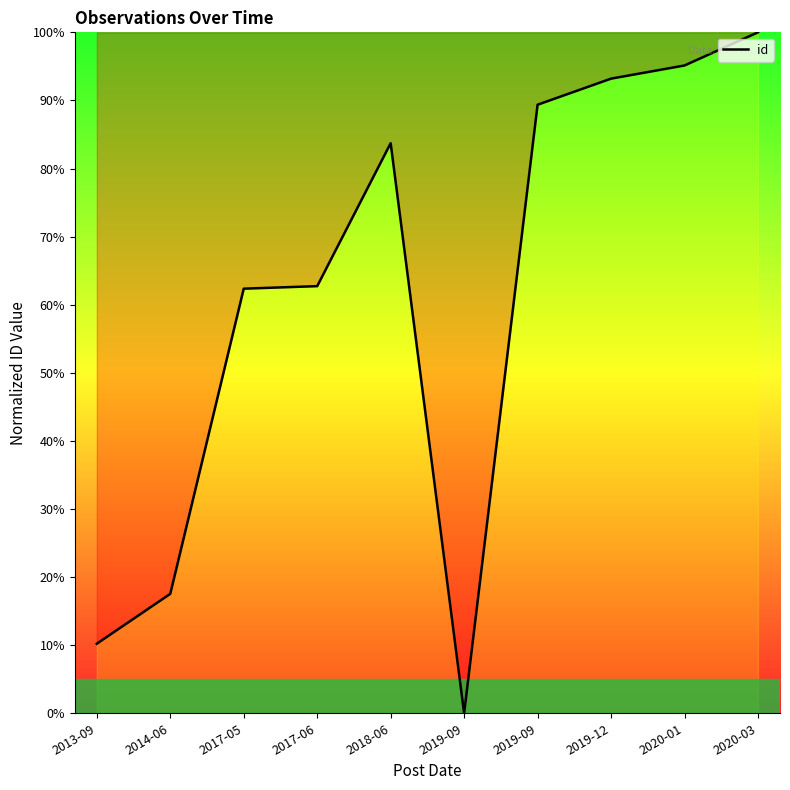

List the labels in order of value, largest first.

2020-03, 2020-01, 2019-12, 2019-09, 2018-06, 2017-06, 2017-05, 2014-06, 2013-09, 2019-09